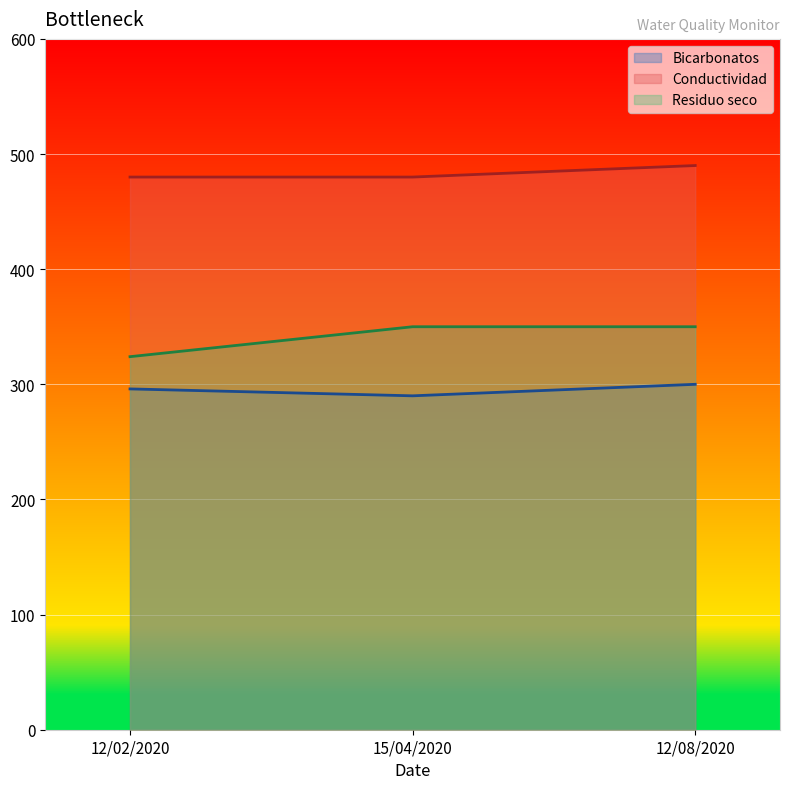

The Conductividad series shows 490 at 12/08/2020. True or false?

True